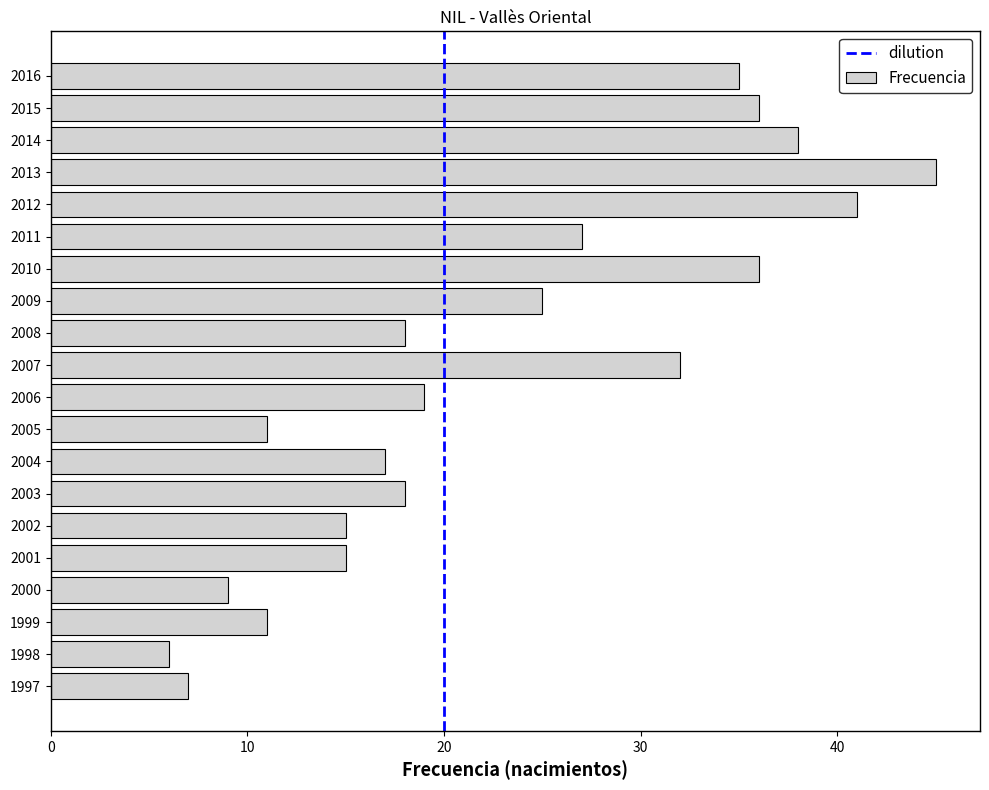

Does the chart contain stacked bars?

No